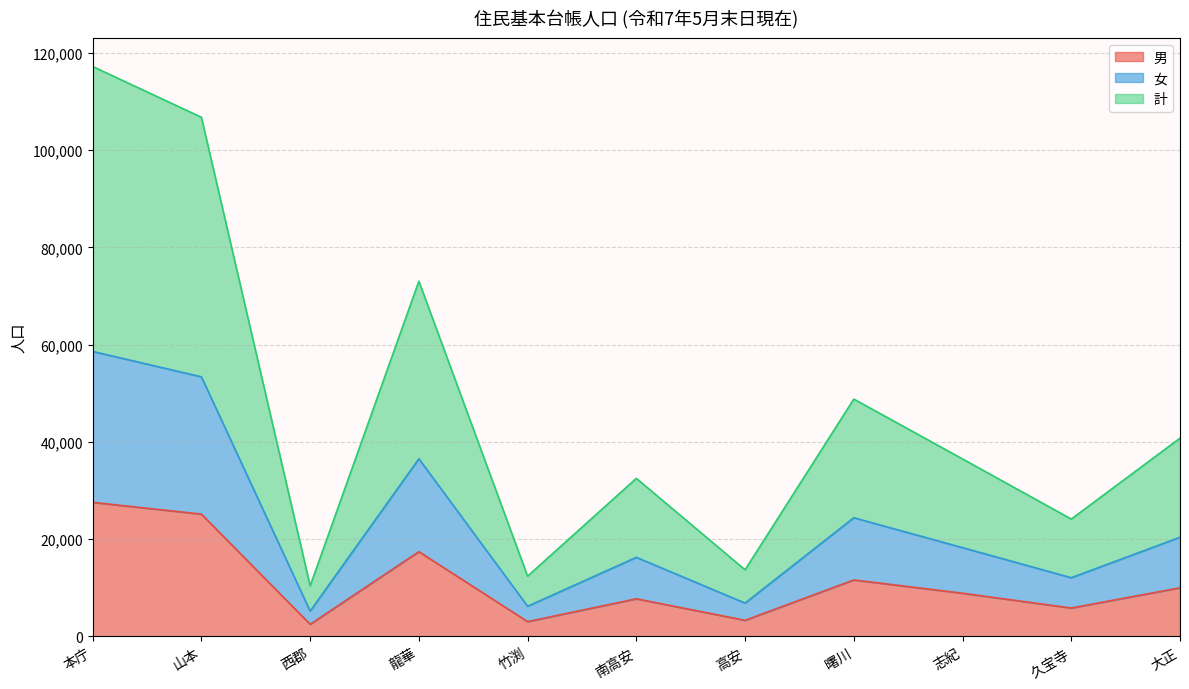

Rank the series at 南高安 from lowest to highest value.

男, 女, 計